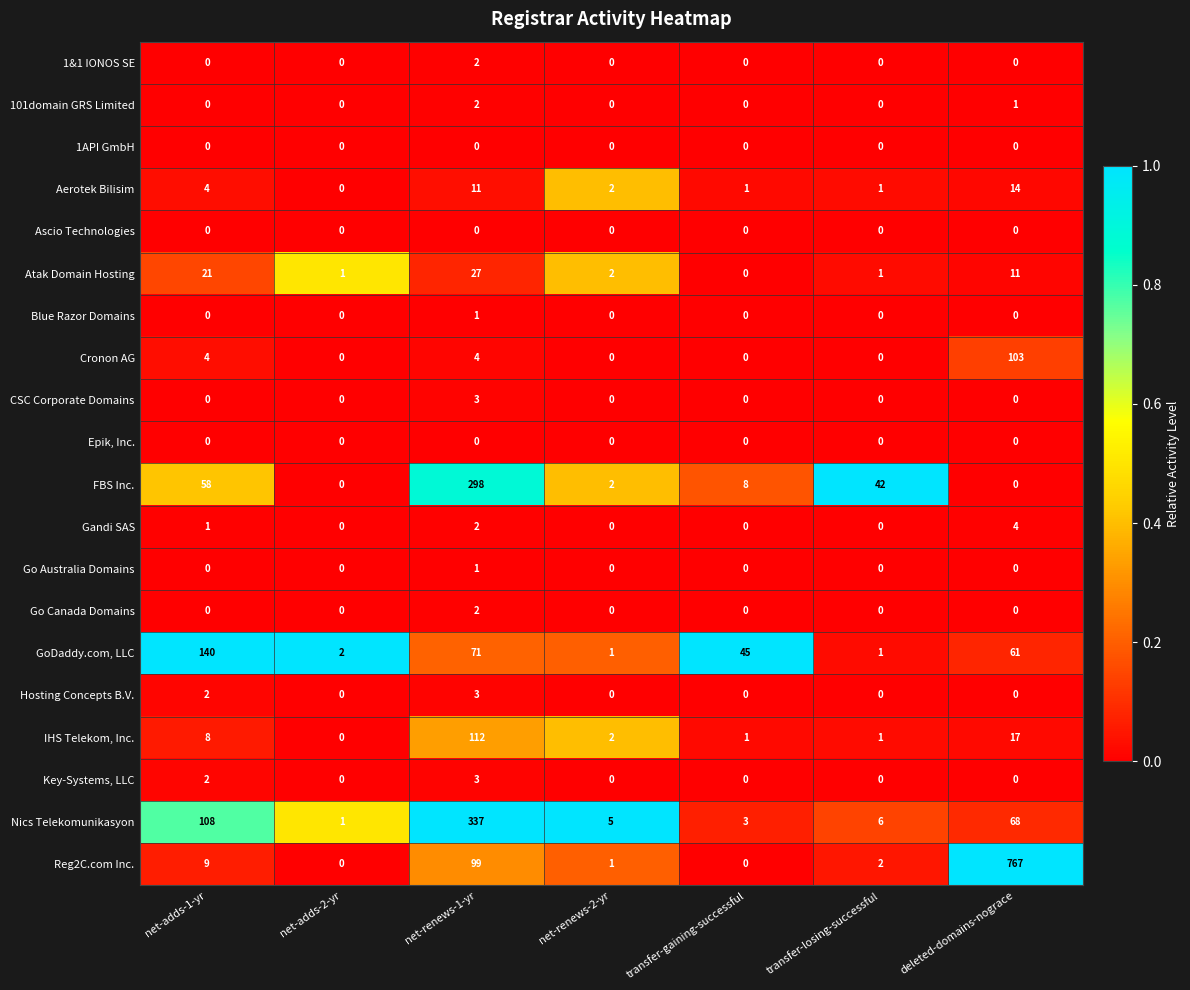

What is the sum of all IHS Telekom, Inc. values?

141